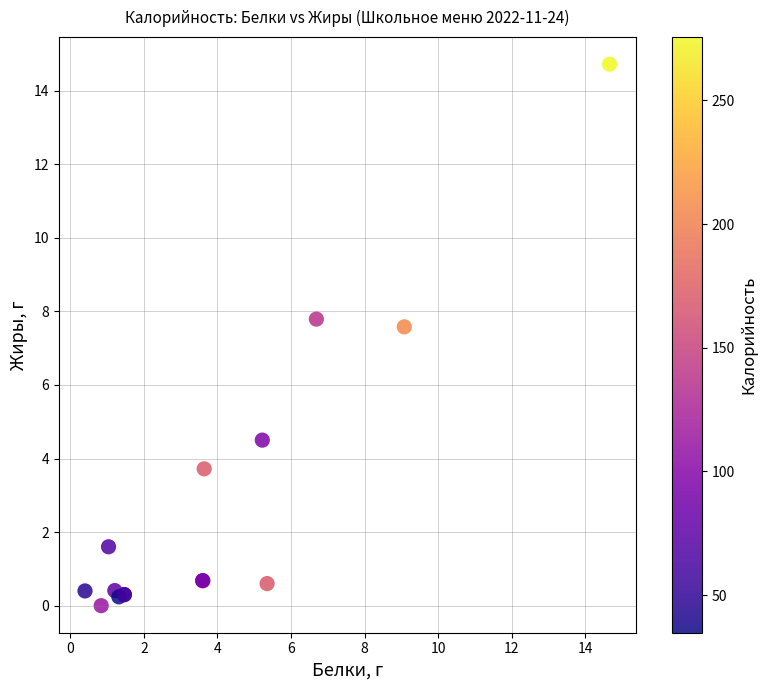

What Y value in the scatter plot is closest to 7?

7.6